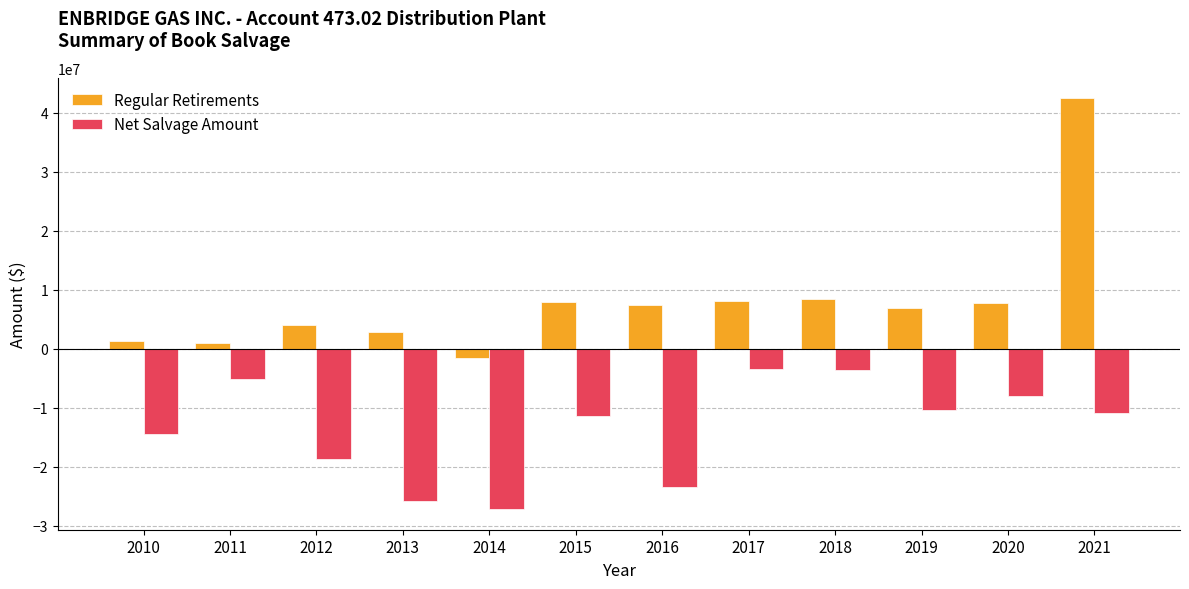

What is the average value of the Regular Retirements series?

8058222.5